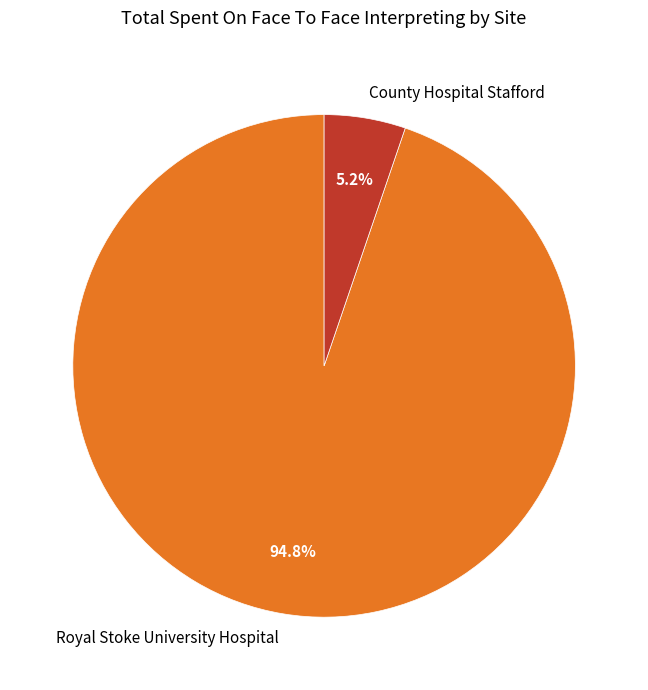

Which has a higher value, County Hospital Stafford or Royal Stoke University Hospital?

Royal Stoke University Hospital